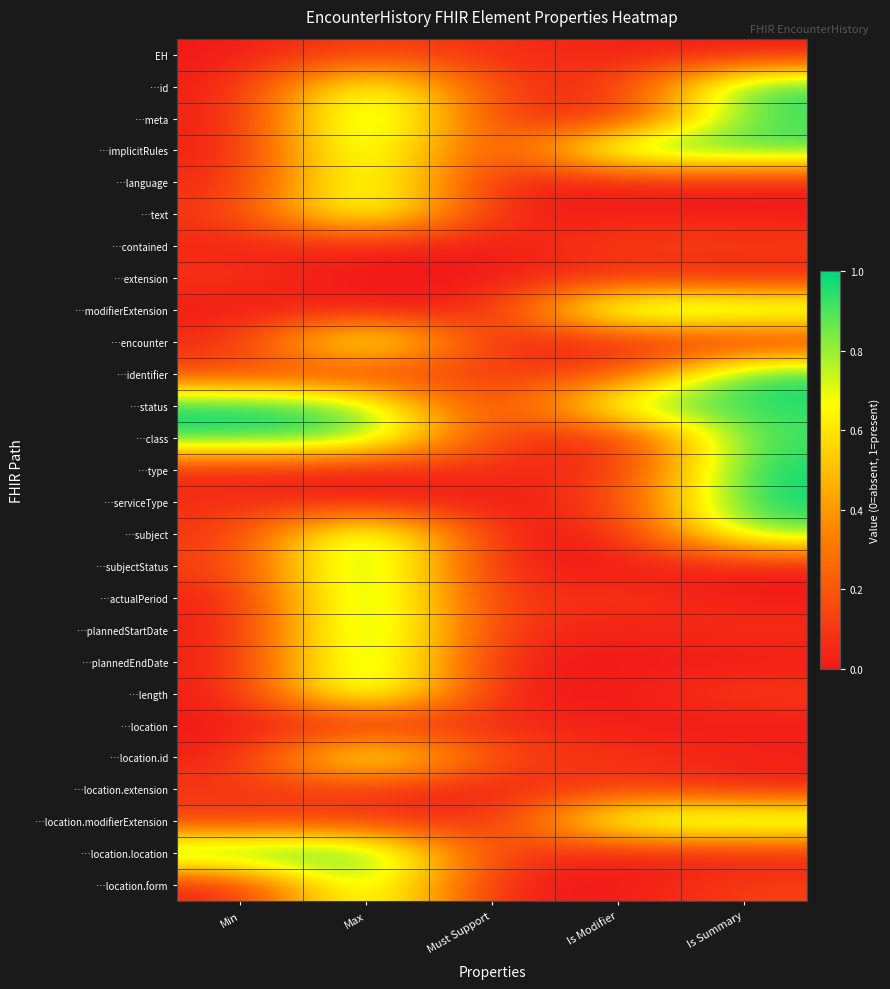

Reading left to right, what are all the values shown in this chart?

EH: Min=0.0	Max=0.1	Must Support=0.1	Is Modifier=0.0	Is Summary=0.0
…id: Min=0.0	Max=0.9	Must Support=0.1	Is Modifier=0.0	Is Summary=1.0
…meta: Min=0.0	Max=1.0	Must Support=0.1	Is Modifier=0.0	Is Summary=0.9
…implicitRules: Min=0.0	Max=0.9	Must Support=0.0	Is Modifier=1.0	Is Summary=0.9
…language: Min=0.0	Max=0.9	Must Support=0.0	Is Modifier=0.0	Is Summary=0.0
…text: Min=0.1	Max=0.9	Must Support=0.0	Is Modifier=0.0	Is Summary=0.0
…contained: Min=0.0	Max=0.0	Must Support=0.0	Is Modifier=0.1	Is Summary=0.1
…extension: Min=0.1	Max=0.0	Must Support=0.0	Is Modifier=0.1	Is Summary=0.0
…modifierExtension: Min=0.0	Max=0.0	Must Support=0.0	Is Modifier=1.0	Is Summary=0.9
…encounter: Min=0.0	Max=0.9	Must Support=0.0	Is Modifier=0.0	Is Summary=0.0
…identifier: Min=0.1	Max=0.1	Must Support=0.1	Is Modifier=0.1	Is Summary=1.0
…status: Min=1.0	Max=0.9	Must Support=0.0	Is Modifier=0.9	Is Summary=0.9
…class: Min=1.0	Max=0.9	Must Support=0.1	Is Modifier=0.0	Is Summary=0.9
…type: Min=0.0	Max=0.0	Must Support=0.1	Is Modifier=0.0	Is Summary=1.0
…serviceType: Min=0.1	Max=0.0	Must Support=0.0	Is Modifier=0.1	Is Summary=1.0
…subject: Min=0.1	Max=1.0	Must Support=0.0	Is Modifier=0.0	Is Summary=0.9
…subjectStatus: Min=0.1	Max=1.0	Must Support=0.0	Is Modifier=0.0	Is Summary=0.0
…actualPeriod: Min=0.0	Max=1.0	Must Support=0.0	Is Modifier=0.1	Is Summary=0.0
…plannedStartDate: Min=0.0	Max=1.0	Must Support=0.1	Is Modifier=0.0	Is Summary=0.1
…plannedEndDate: Min=0.0	Max=1.0	Must Support=0.0	Is Modifier=0.0	Is Summary=0.0
…length: Min=0.0	Max=1.0	Must Support=0.0	Is Modifier=0.0	Is Summary=0.1
…location: Min=0.0	Max=0.0	Must Support=0.1	Is Modifier=0.0	Is Summary=0.0
…location.id: Min=0.0	Max=0.9	Must Support=0.1	Is Modifier=0.1	Is Summary=0.0
…location.extension: Min=0.1	Max=0.1	Must Support=0.0	Is Modifier=0.1	Is Summary=0.0
…location.modifierExtension: Min=0.1	Max=0.1	Must Support=0.0	Is Modifier=0.9	Is Summary=0.9
…location.location: Min=1.0	Max=1.0	Must Support=0.1	Is Modifier=0.0	Is Summary=0.0
…location.form: Min=0.0	Max=0.9	Must Support=0.0	Is Modifier=0.0	Is Summary=0.1